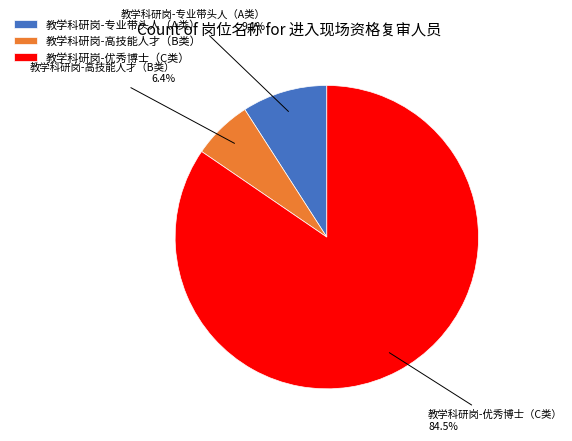

To the nearest percent, what portion does 教学科研岗-高技能人才（B类） represent?

6%